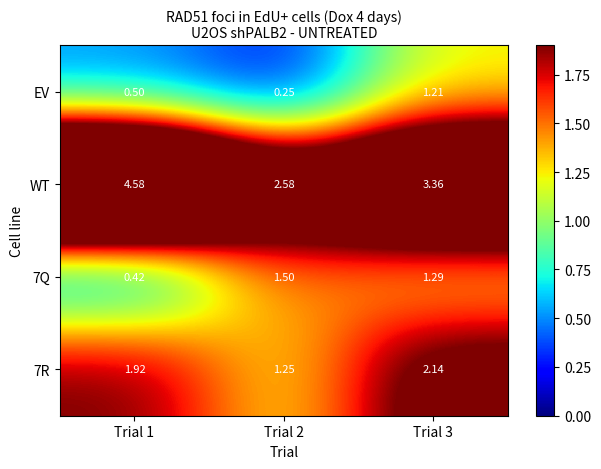

Which series has the largest total across all categories?

WT